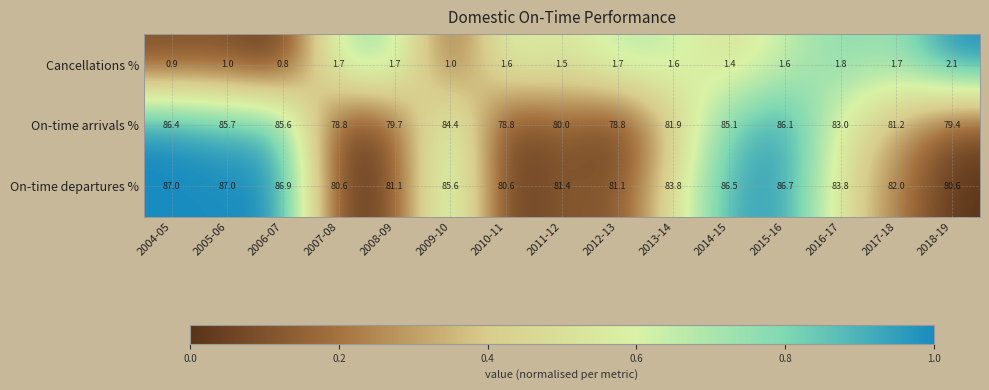

What is the difference between the maximum and minimum values in the Cancellations % series?

1.3